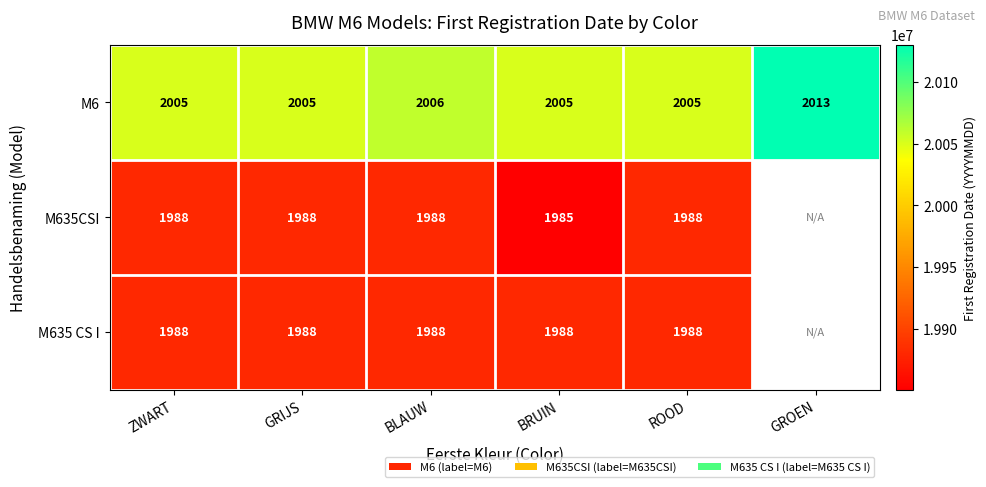

Which category has the highest value in the M6 series?

GROEN